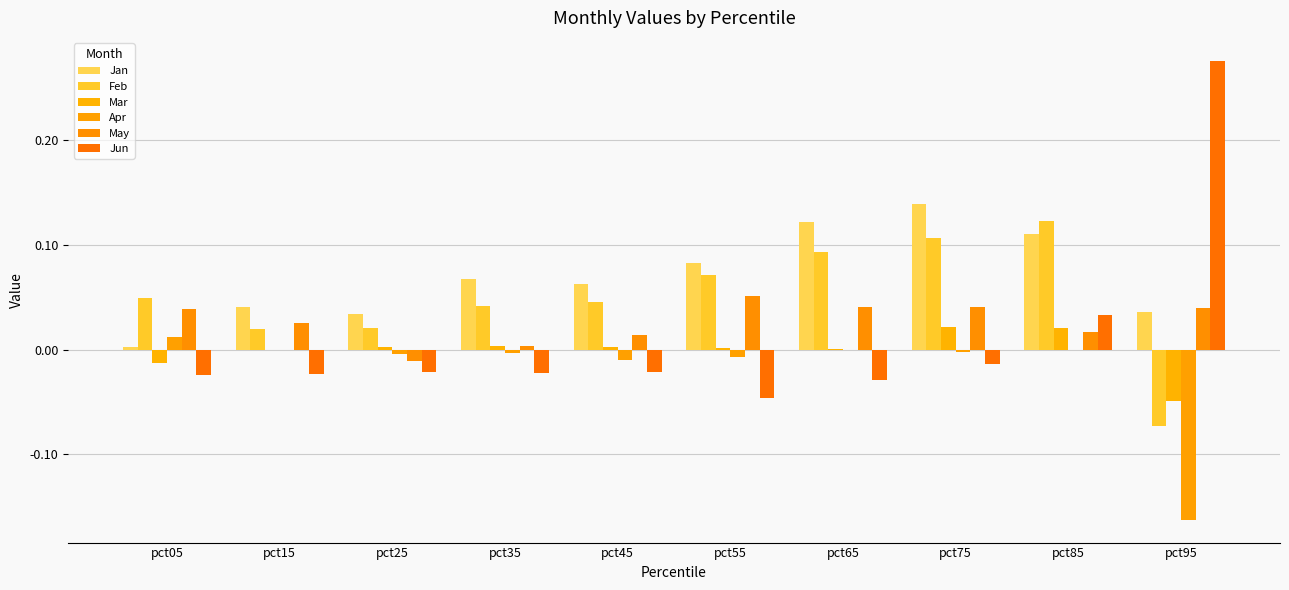

Between pct65 and pct85, which is larger?

pct65